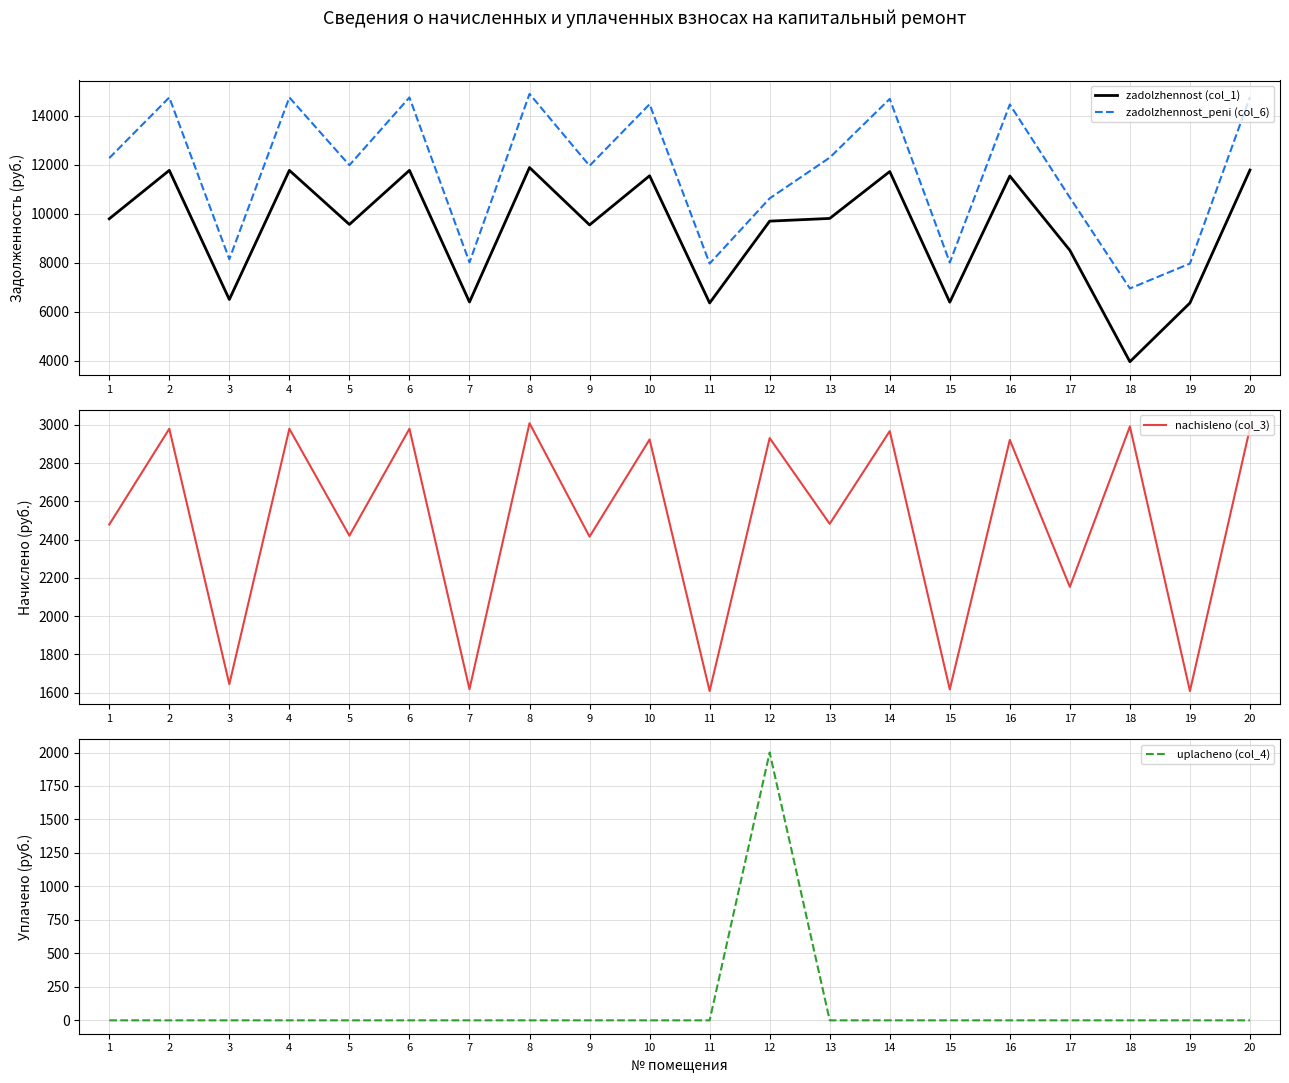

True or false: zadolzhennost (col_1) has more than 1 interior local peaks.

True